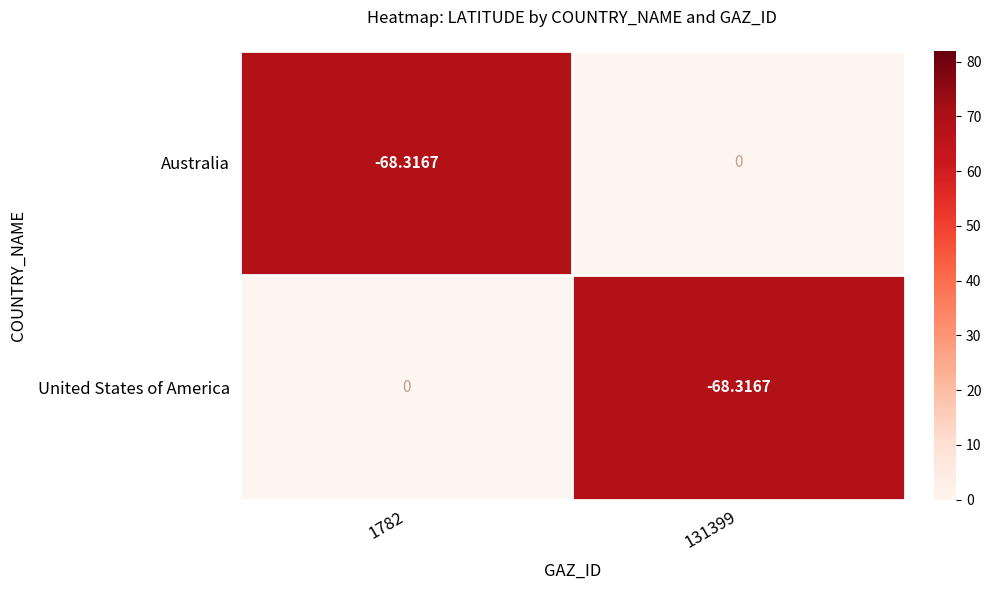

Rank the series at 131399 from lowest to highest value.

United States of America, Australia